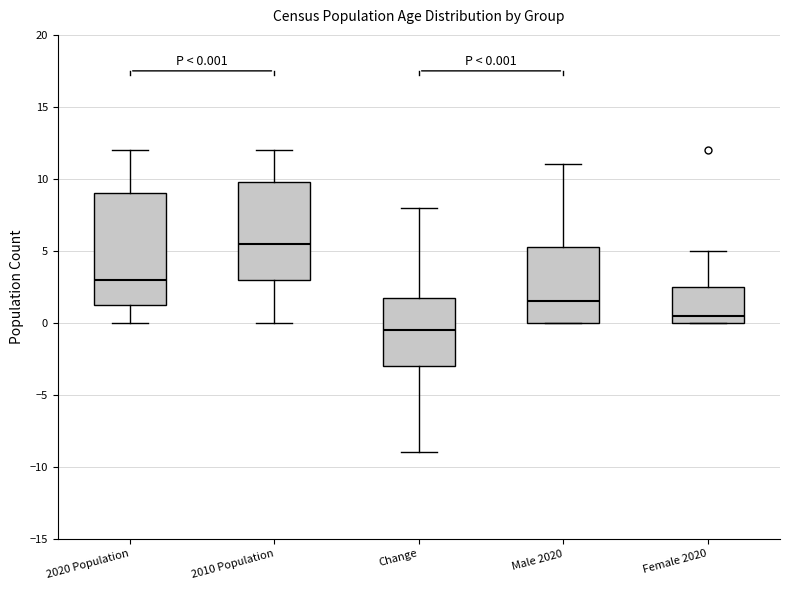

Comparing the boxes themselves (not the whiskers), which one is the tallest?

2020 Population